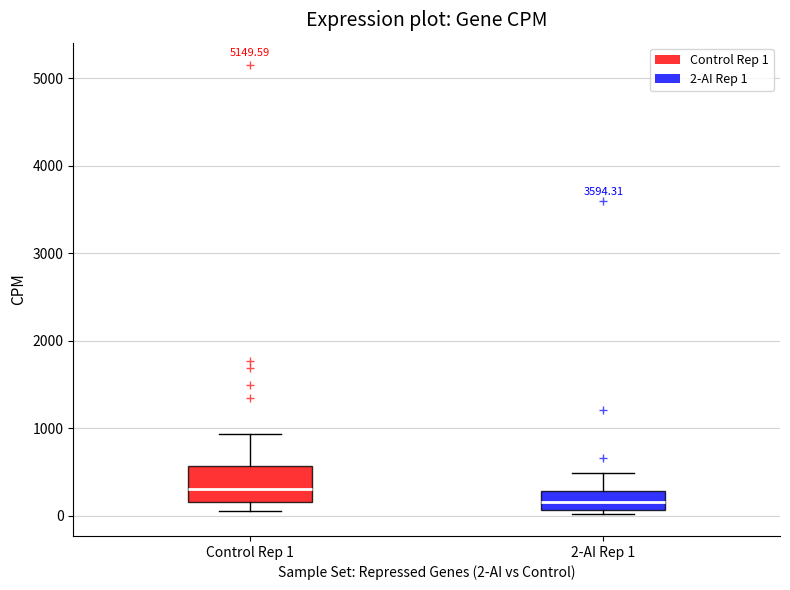

Where is the lower edge of the box for 2-AI Rep 1 on the y-axis? The values are not printed on the chart, so give them approximately, as read against the axis.

100